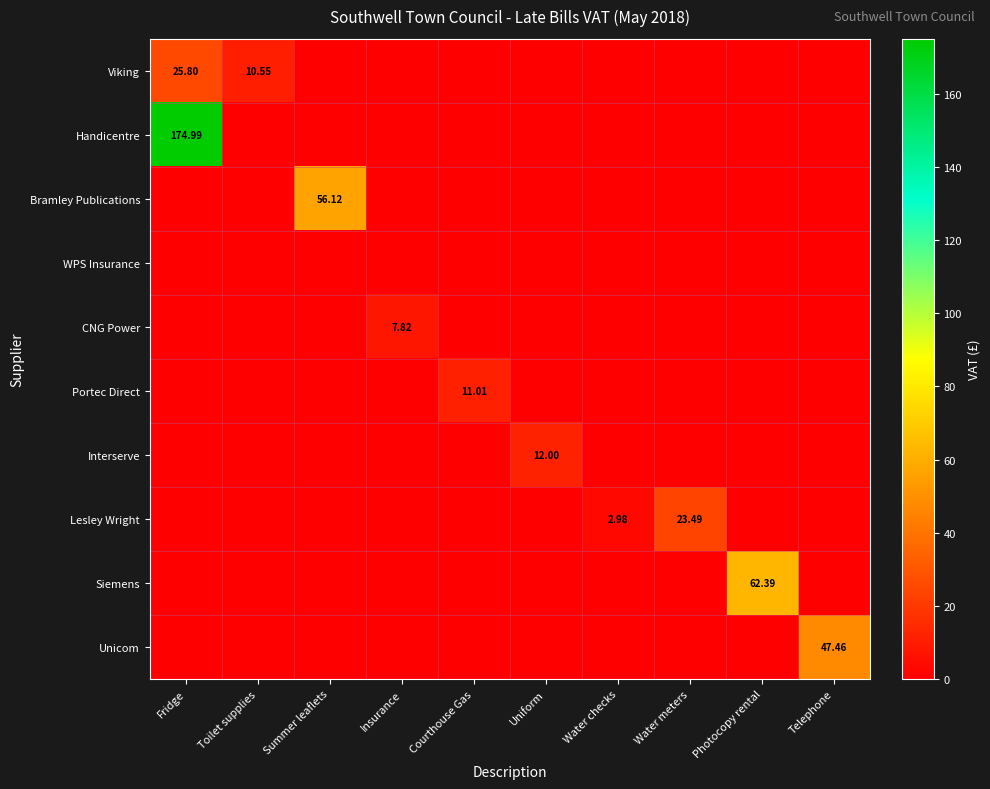

How many distinct data groups are displayed?

10